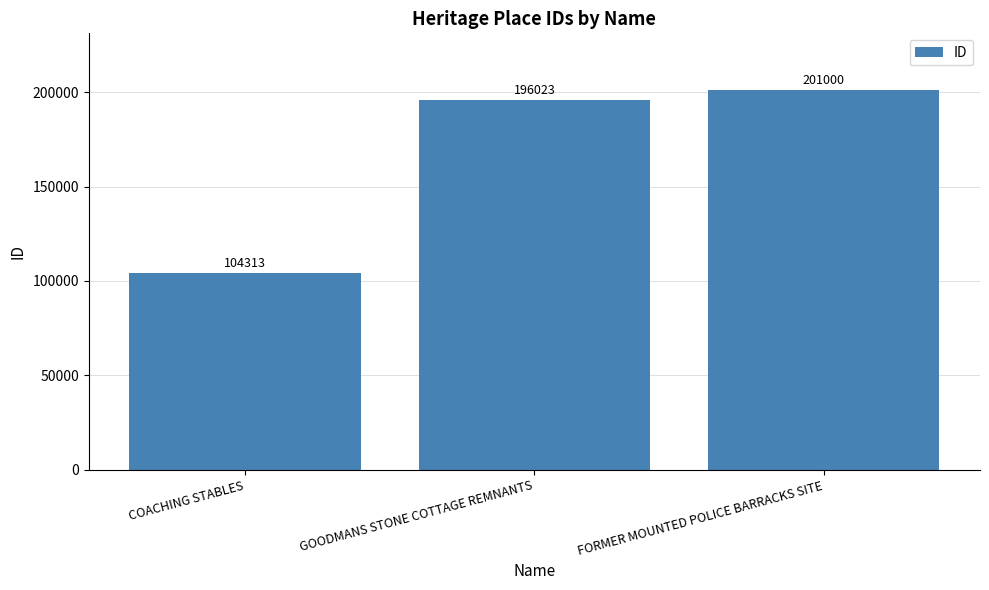

What is the label of the 2nd bar from the right?

GOODMANS STONE COTTAGE REMNANTS